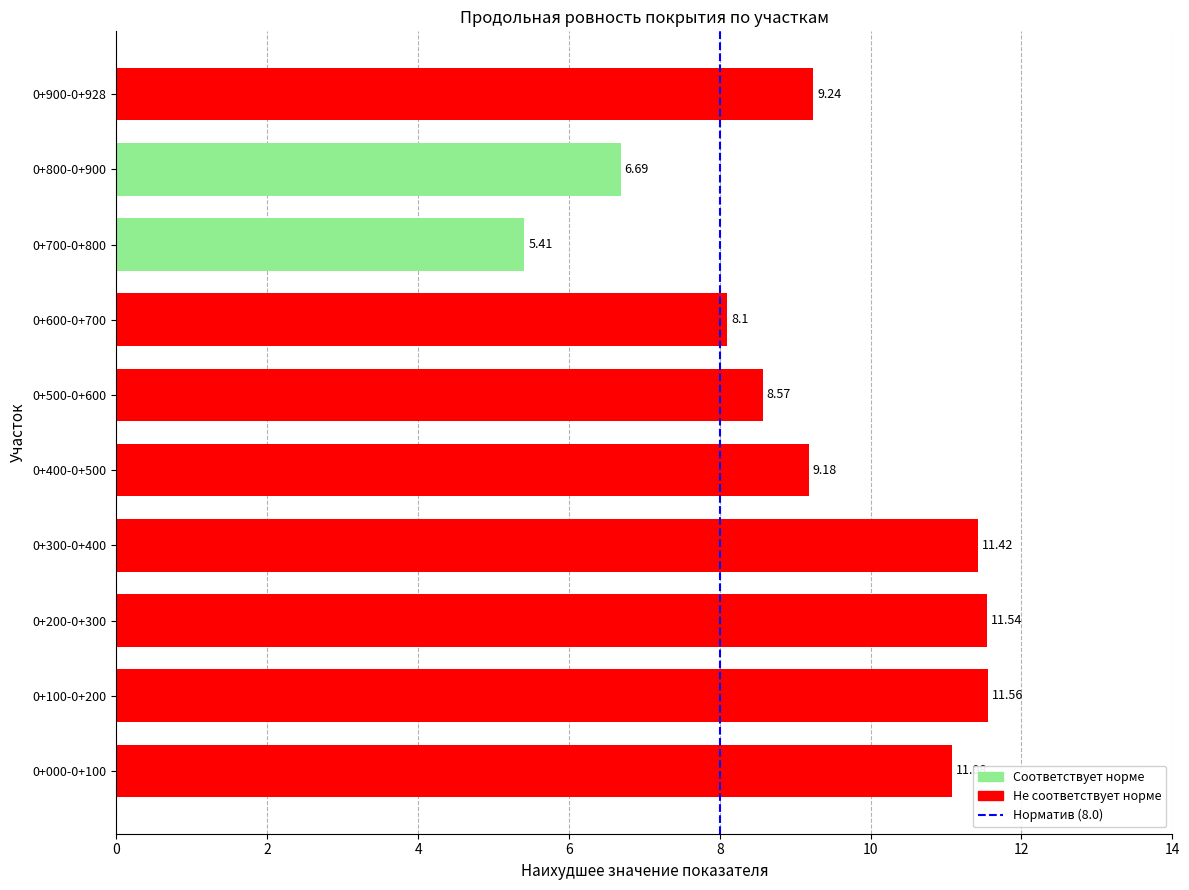

What is the difference between the values at 0+100-0+200 and 0+800-0+900?

4.9